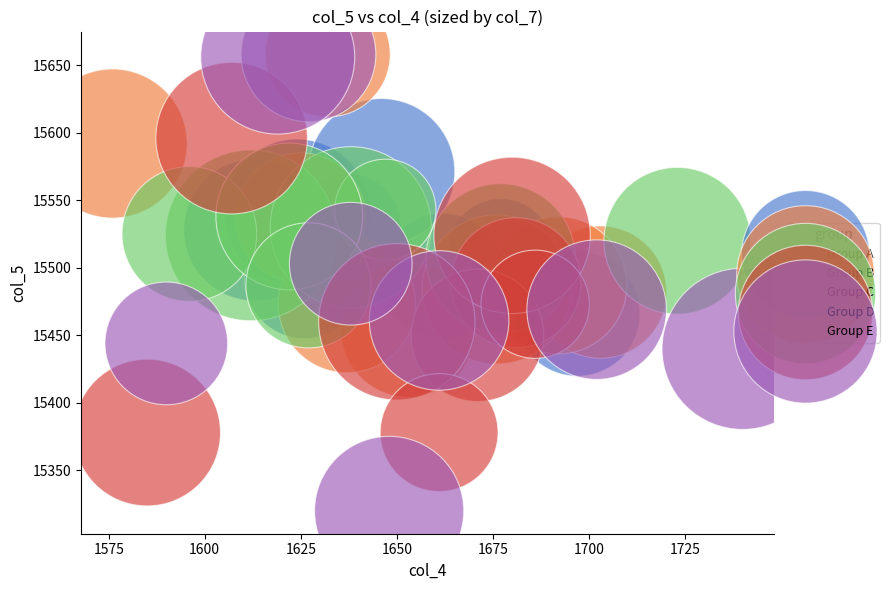

Which series has the largest Y range (max minus min)?

Group E